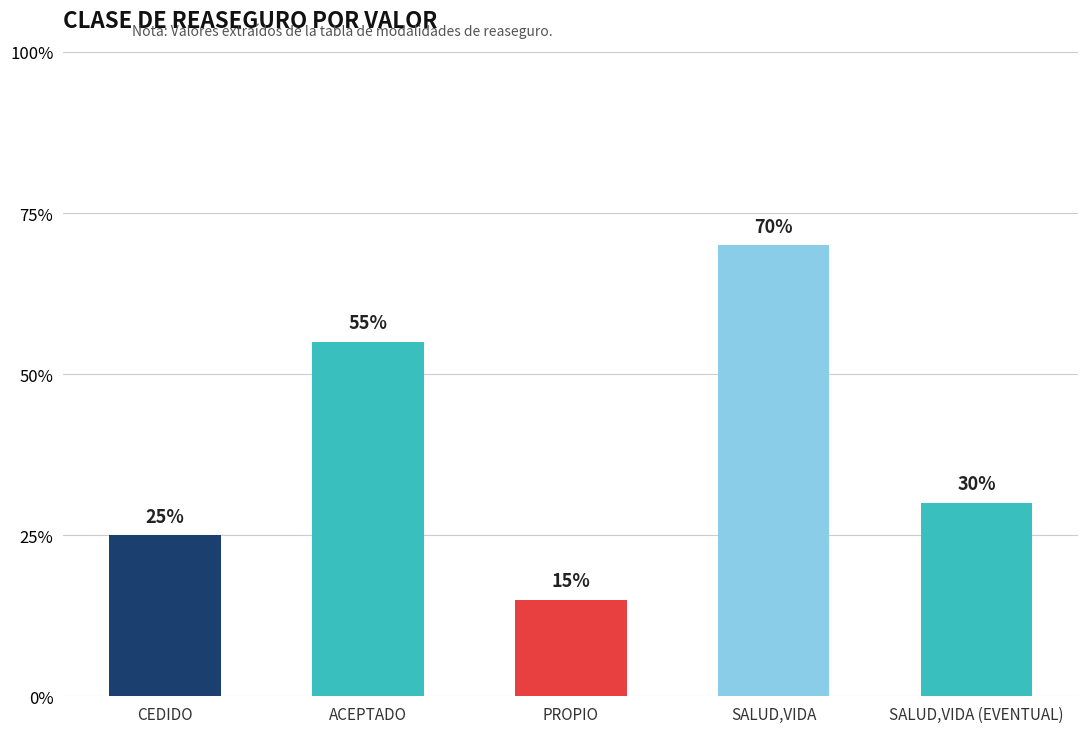

Rank the categories by value from lowest to highest.

PROPIO, CEDIDO, SALUD,VIDA (EVENTUAL), ACEPTADO, SALUD,VIDA